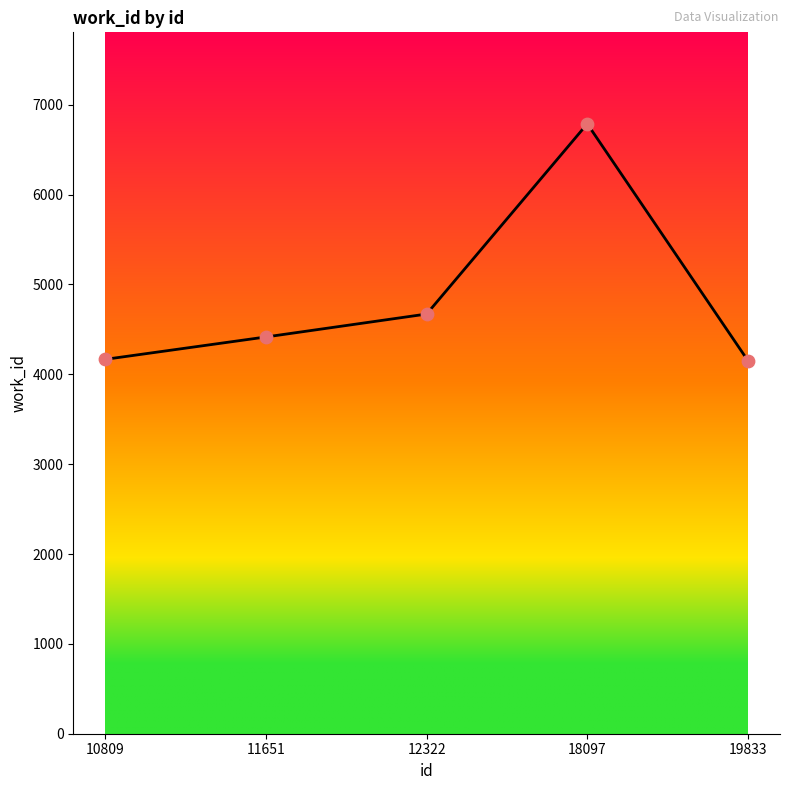

What is the change in value from 11651 to 19833?

-263